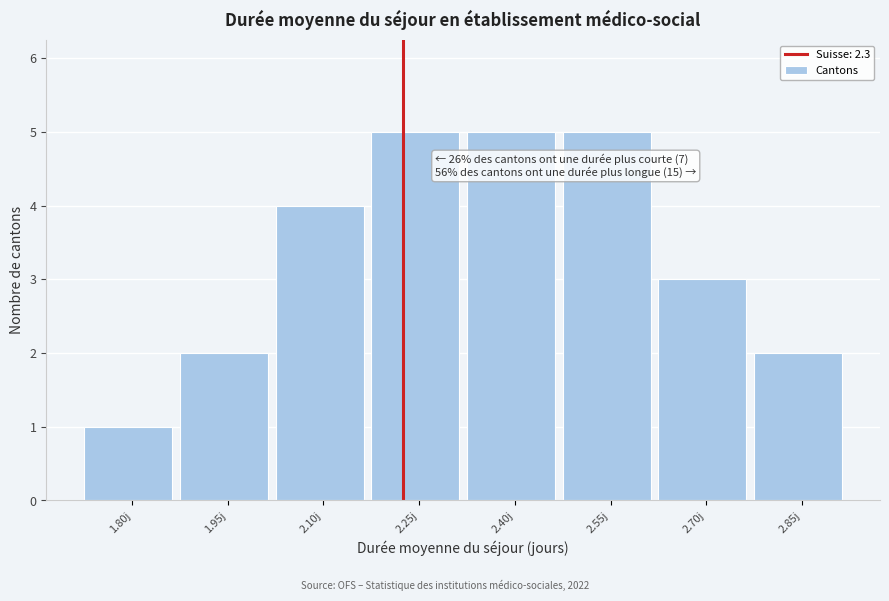

Reading left to right, transcribe all the data shown in this chart.

1.80j=1	1.95j=2	2.10j=4	2.25j=5	2.40j=5	2.55j=5	2.70j=3	2.85j=2